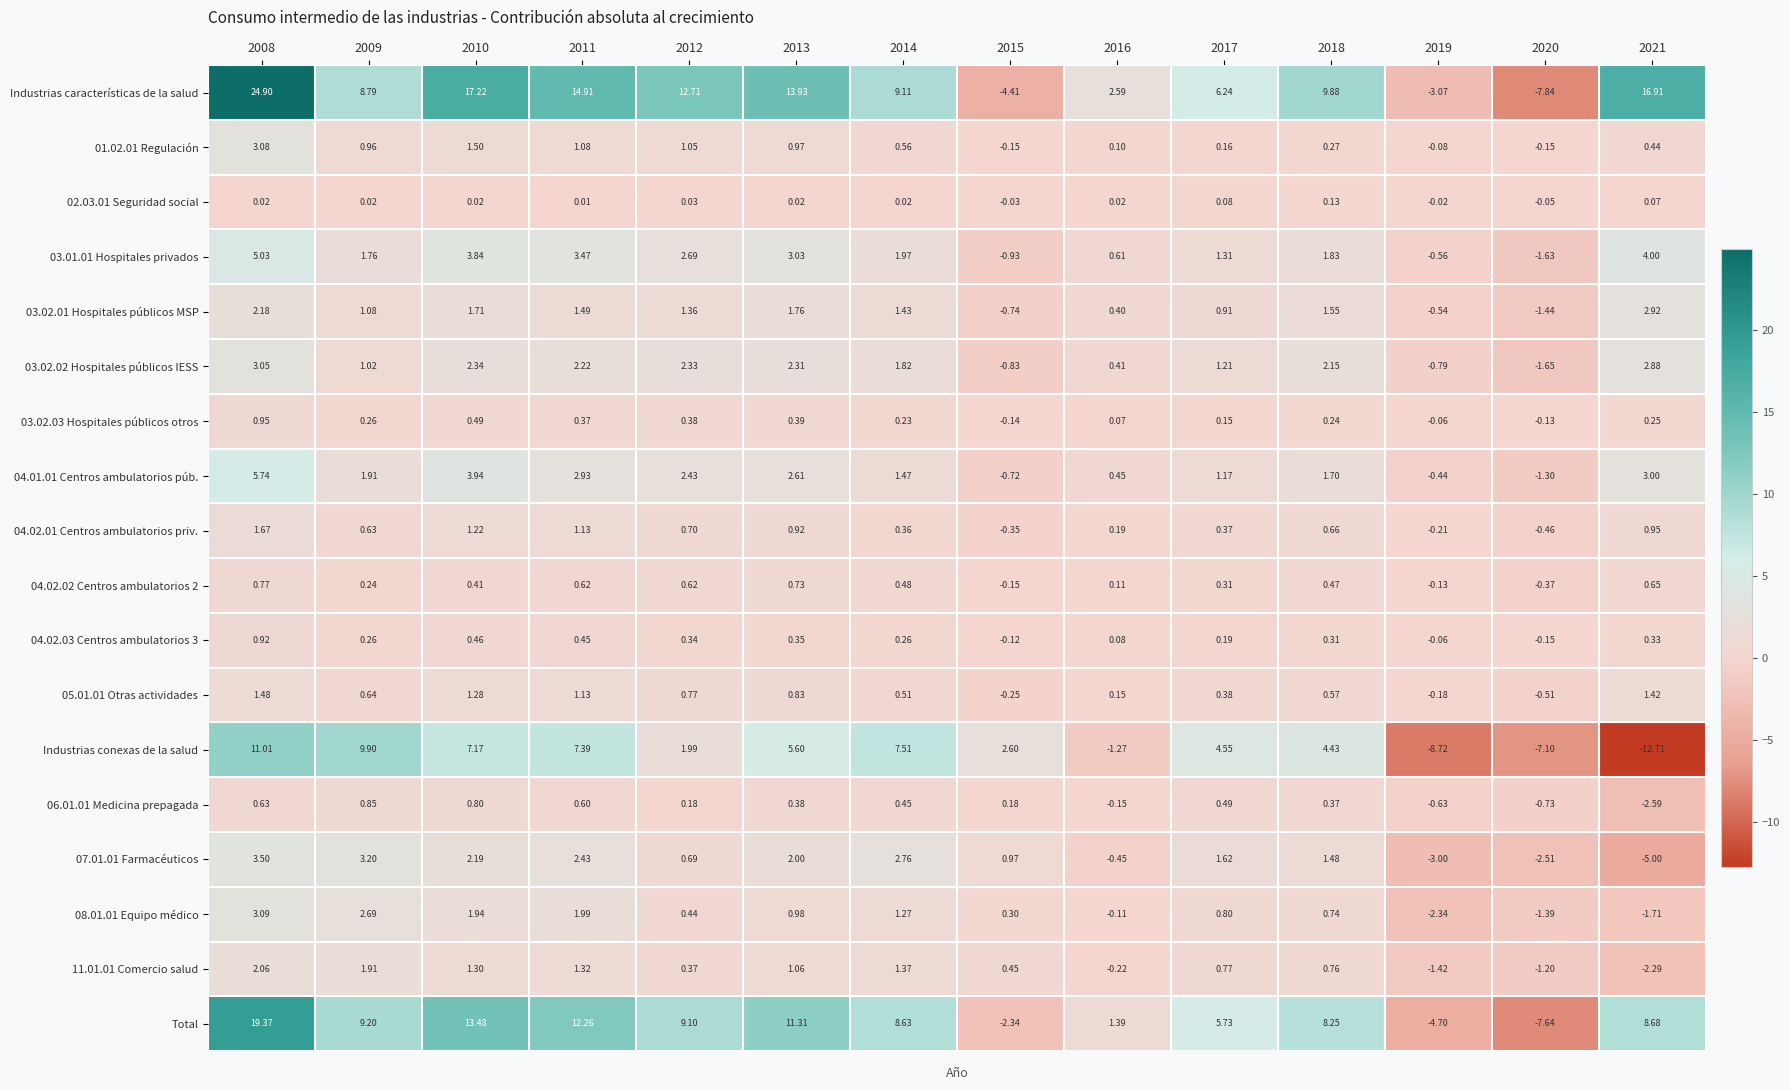

Which series has the largest total across all categories?

Industrias características de la salud